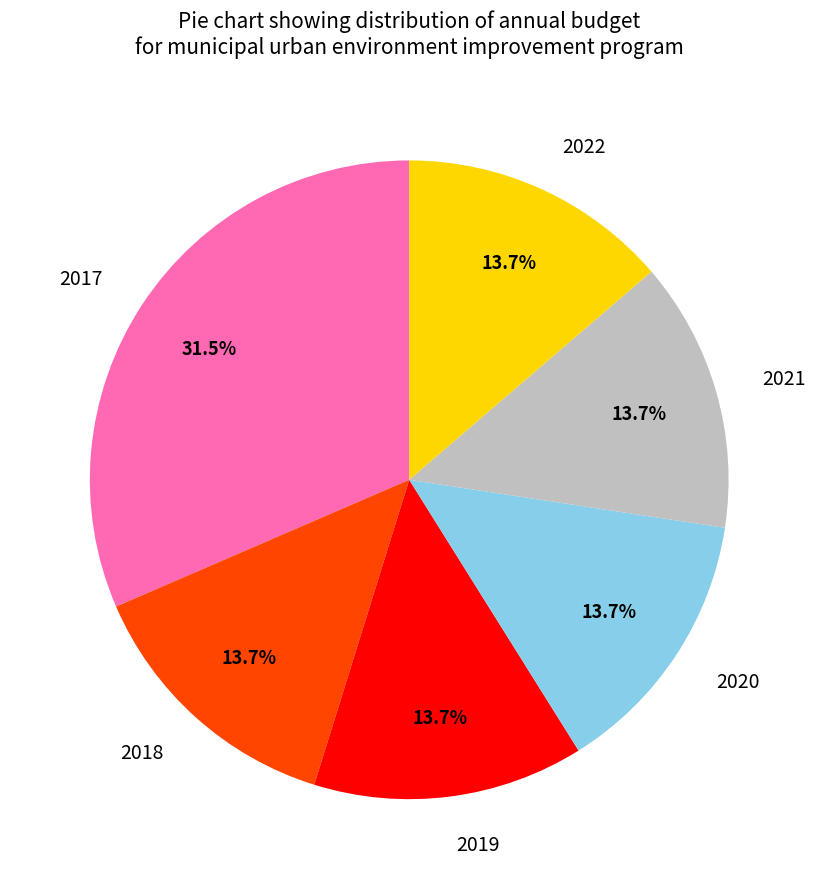

What is the total percentage of 2017 and 2018?

45.2%